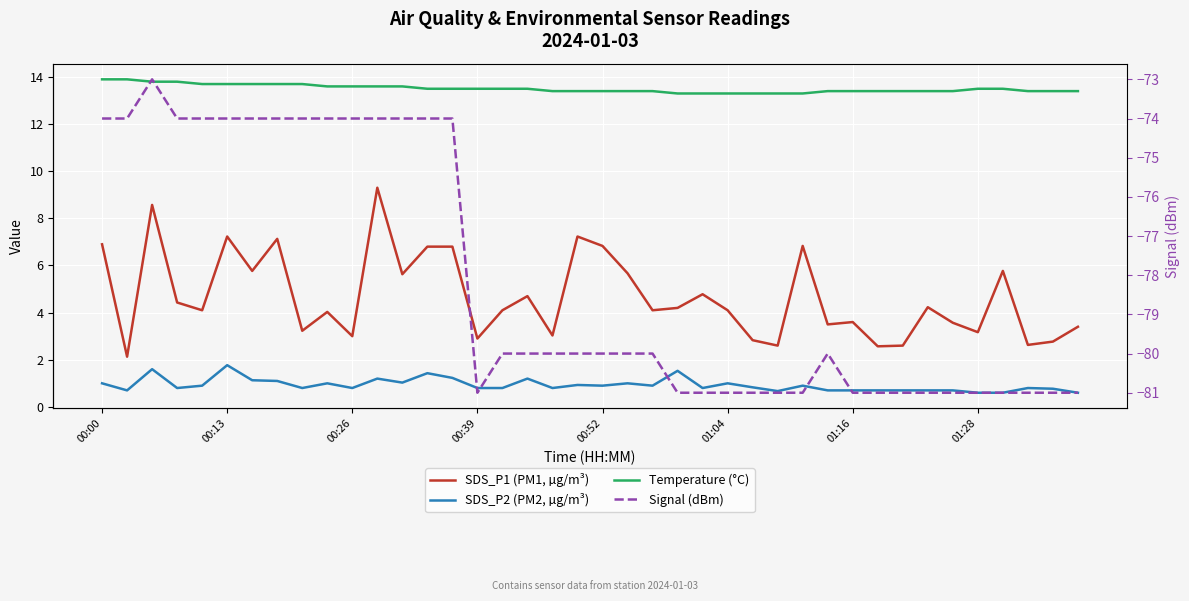

At which label is SDS_P2 (PM2, µg/m³) closest to 1?

00:00